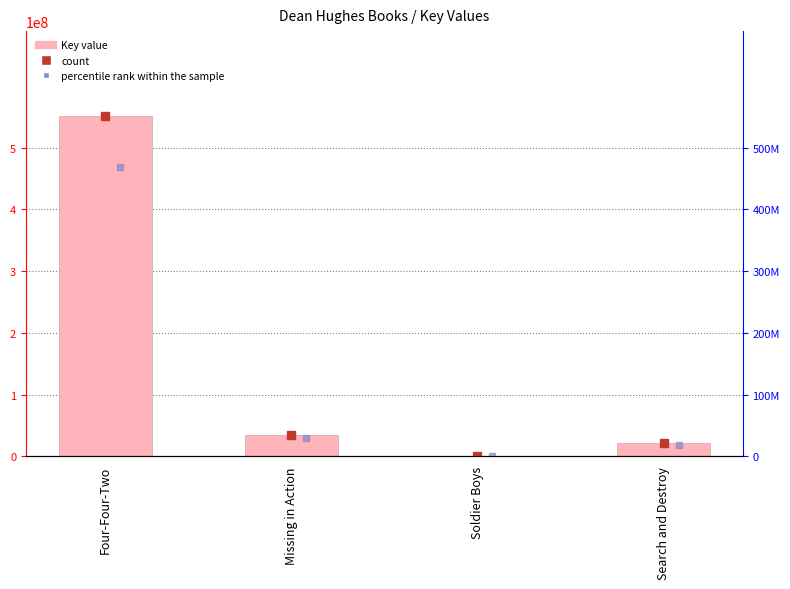

What position from the left is Search and Destroy?

4